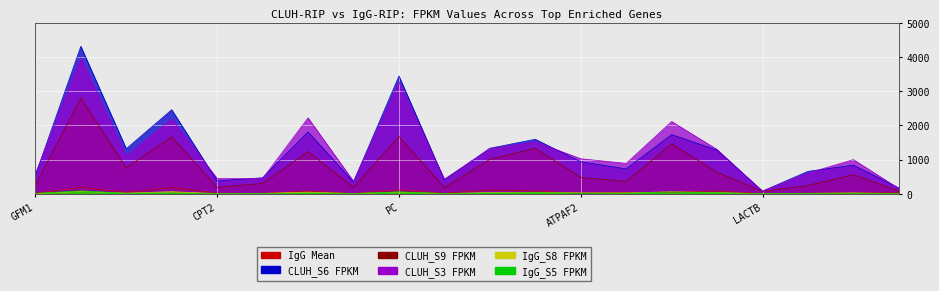

True or false: CLUH_S6 FPKM and IgG_S5 FPKM cross at least once.

False